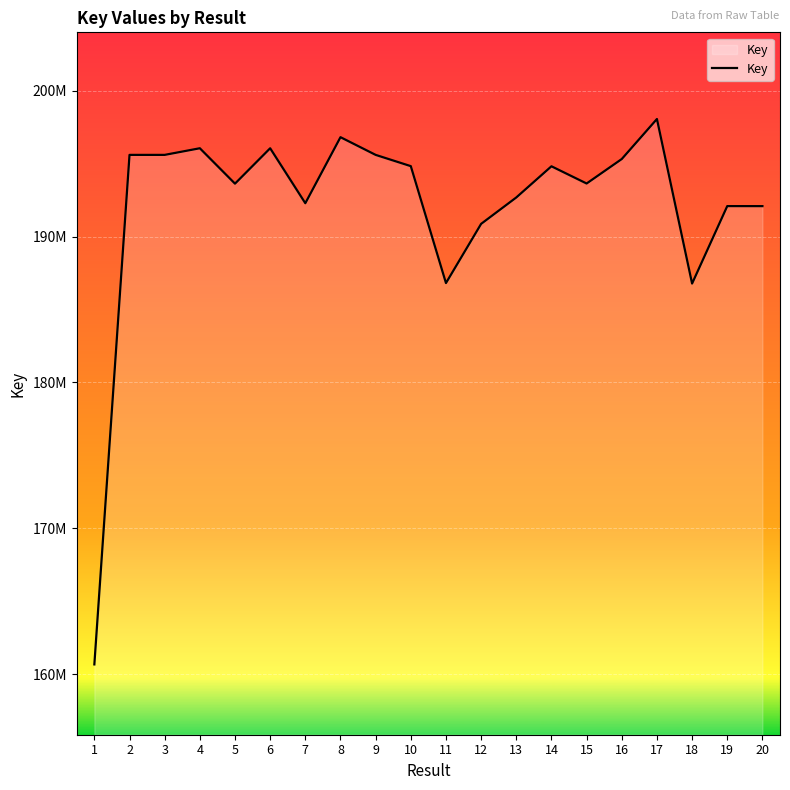

Is this an area chart (filled region under the line)?

Yes